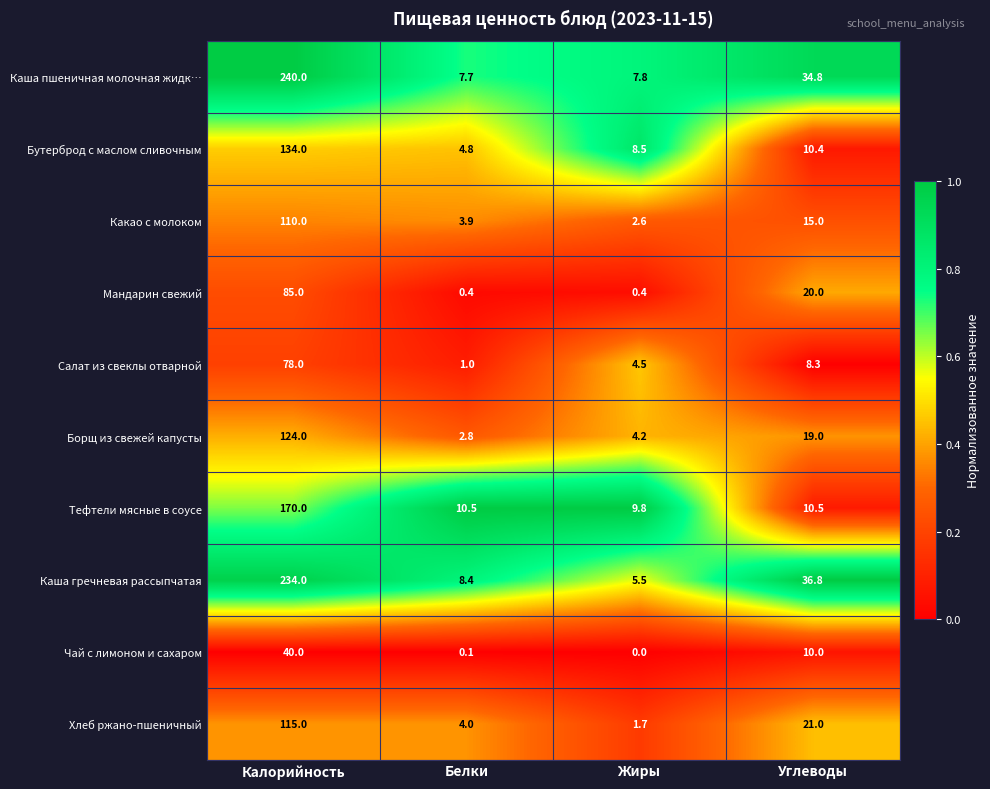

Which label corresponds to the largest value in the chart?

Калорийность